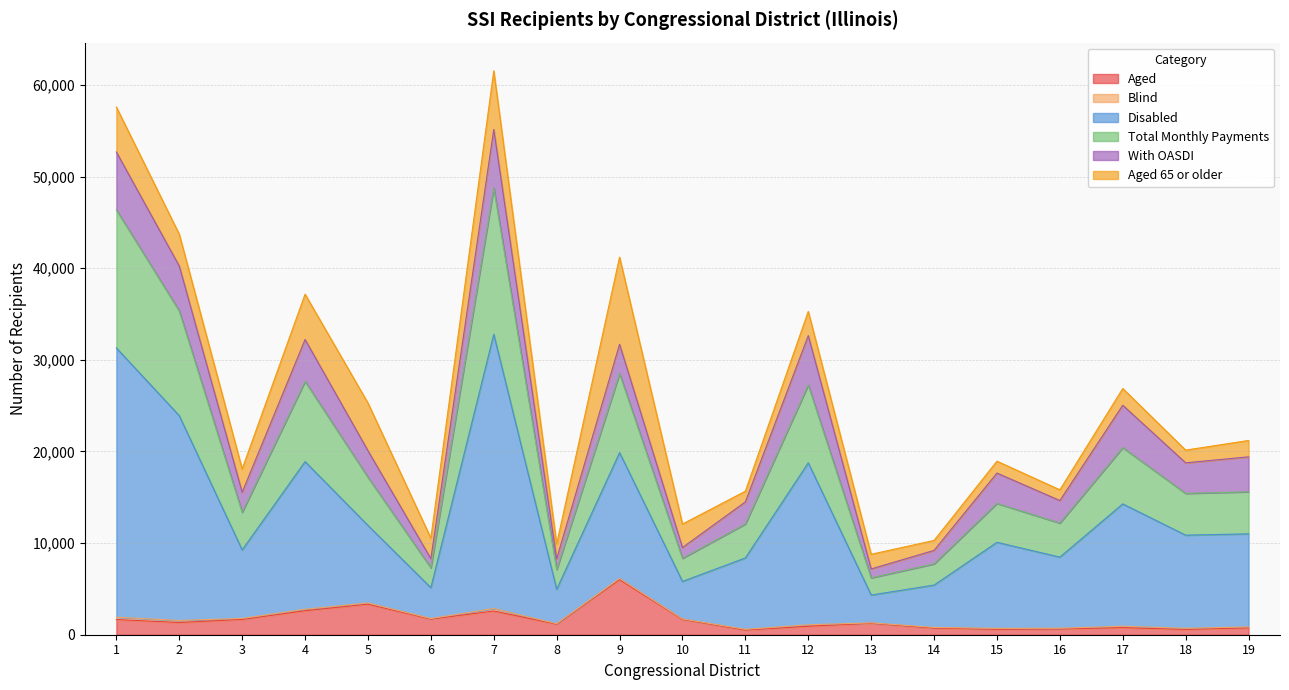

What is the maximum value for Aged?

6009